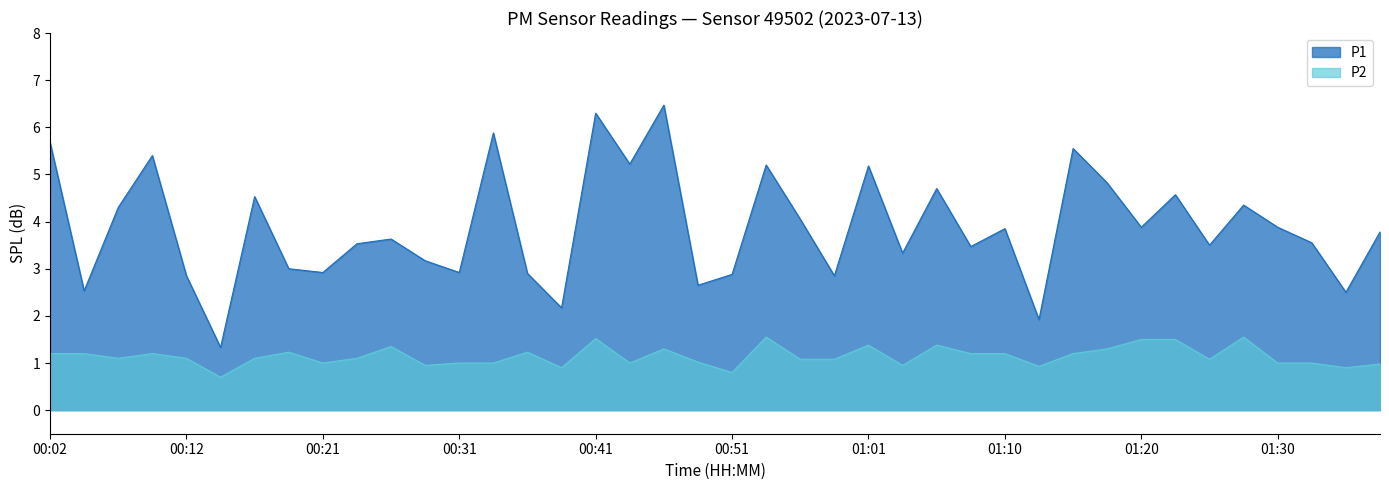

How many interior local peaks does the P1 series have?

13